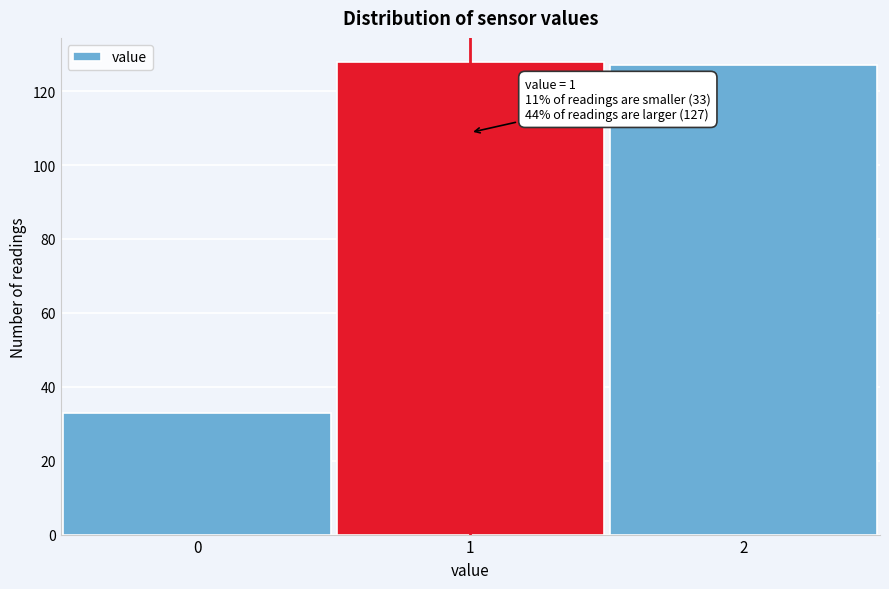

Reading left to right, list all the values displayed in this chart.

33	128	127